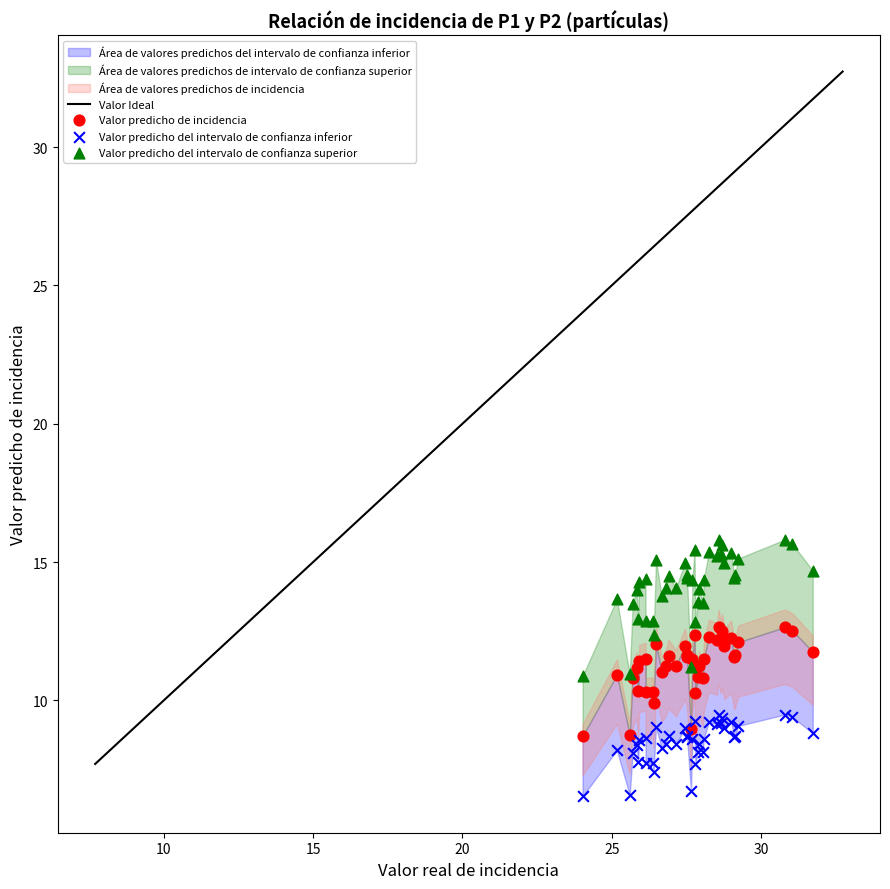

Which series contains the lowest Y value?

Valor predicho del intervalo de confianza inferior